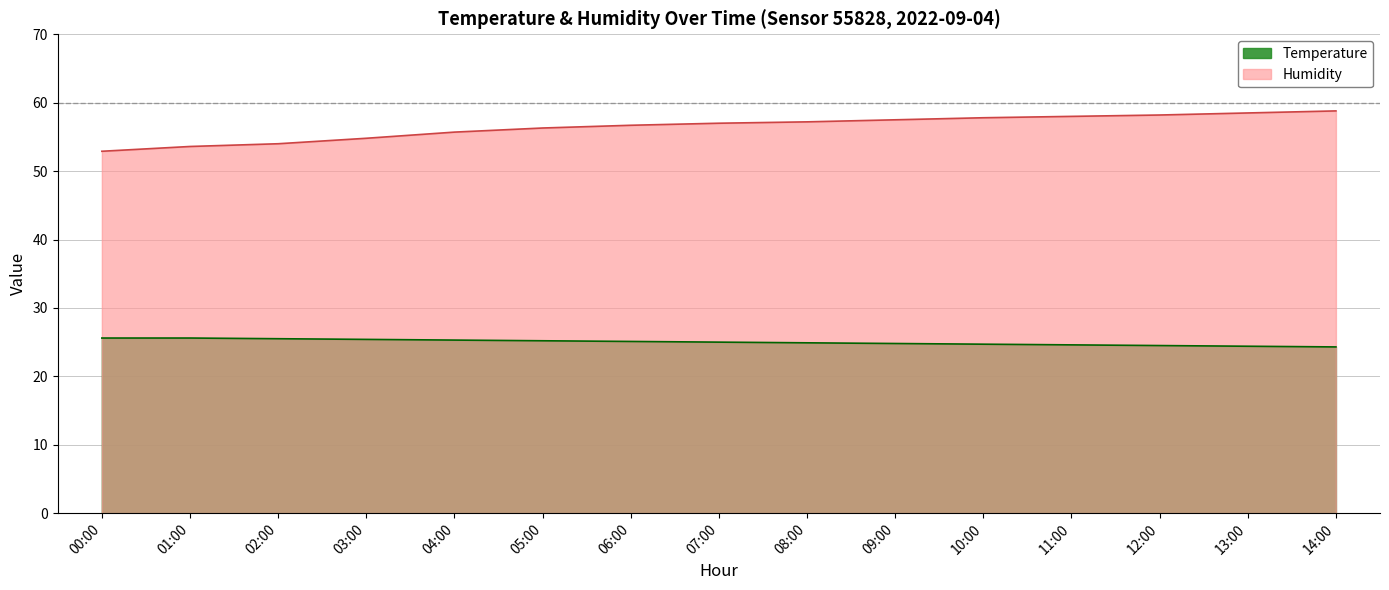

The Humidity series shows 12.2 at 01:00. True or false?

False